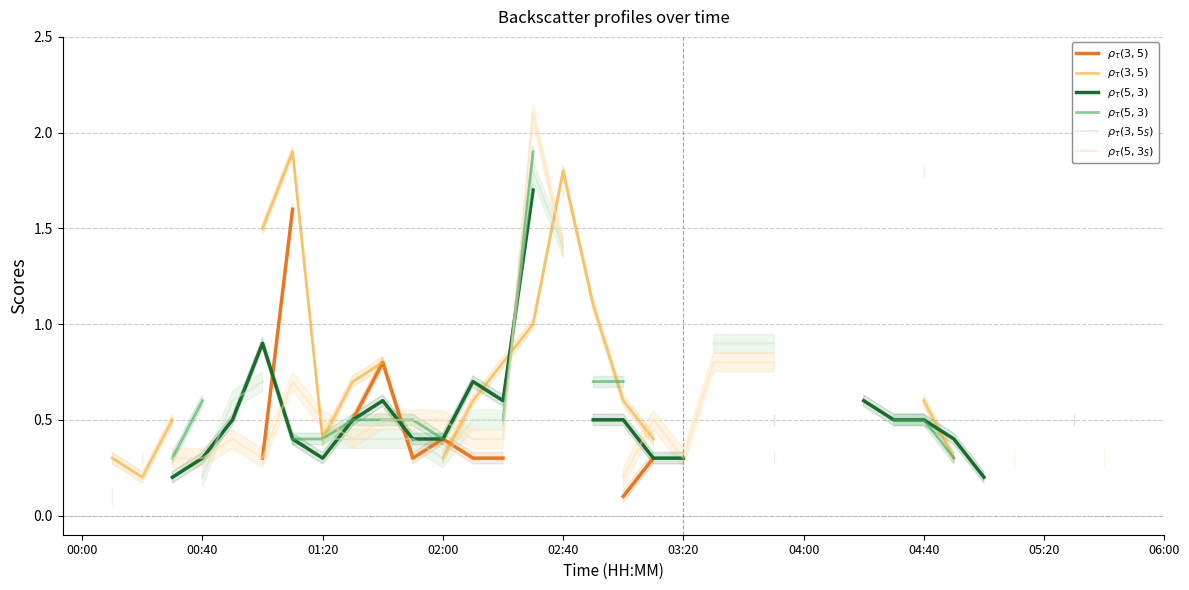

What is the greatest value displayed?

2.1